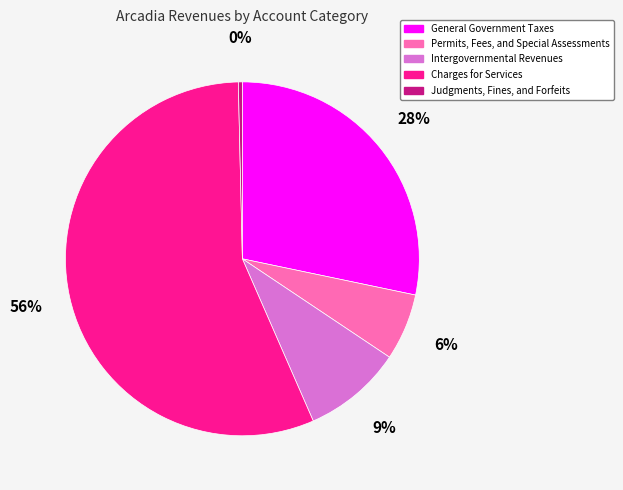

Between Permits, Fees, and Special Assessments and Judgments, Fines, and Forfeits, which is larger?

Permits, Fees, and Special Assessments